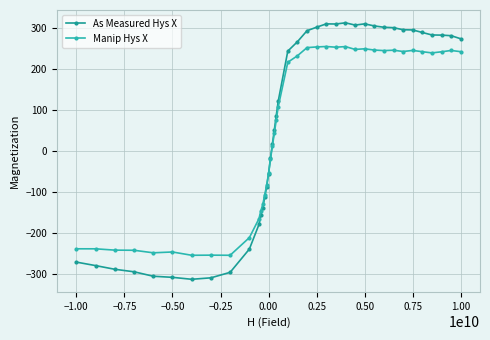

What is the value of the Manip Hys X point at the 34th from the left?

243.8